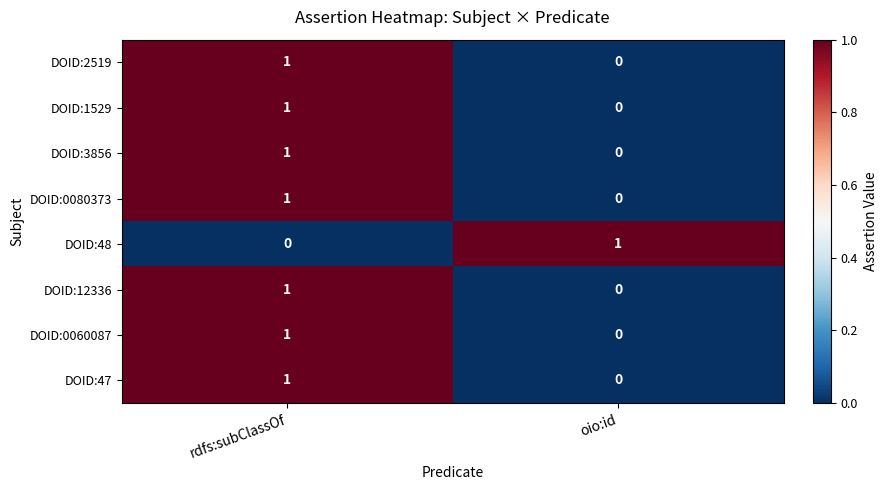

List the labels in order of DOID:1529 value, largest first.

rdfs:subClassOf, oio:id